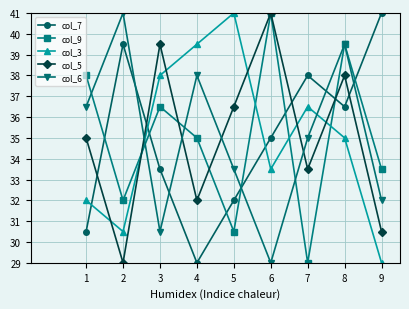

Does the chart have visible grid lines?

Yes